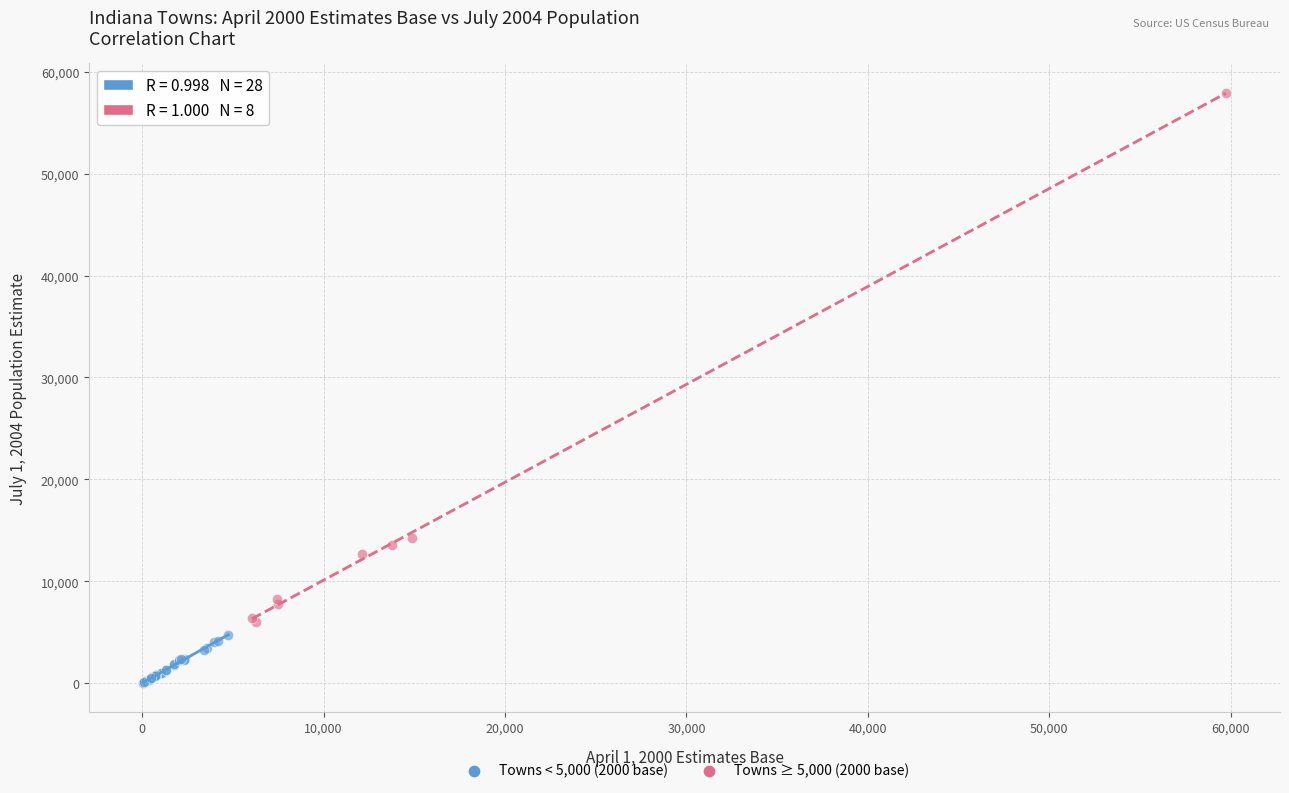

What are all the series names shown in the legend?

Towns < 5,000 (2000 base), Towns ≥ 5,000 (2000 base)